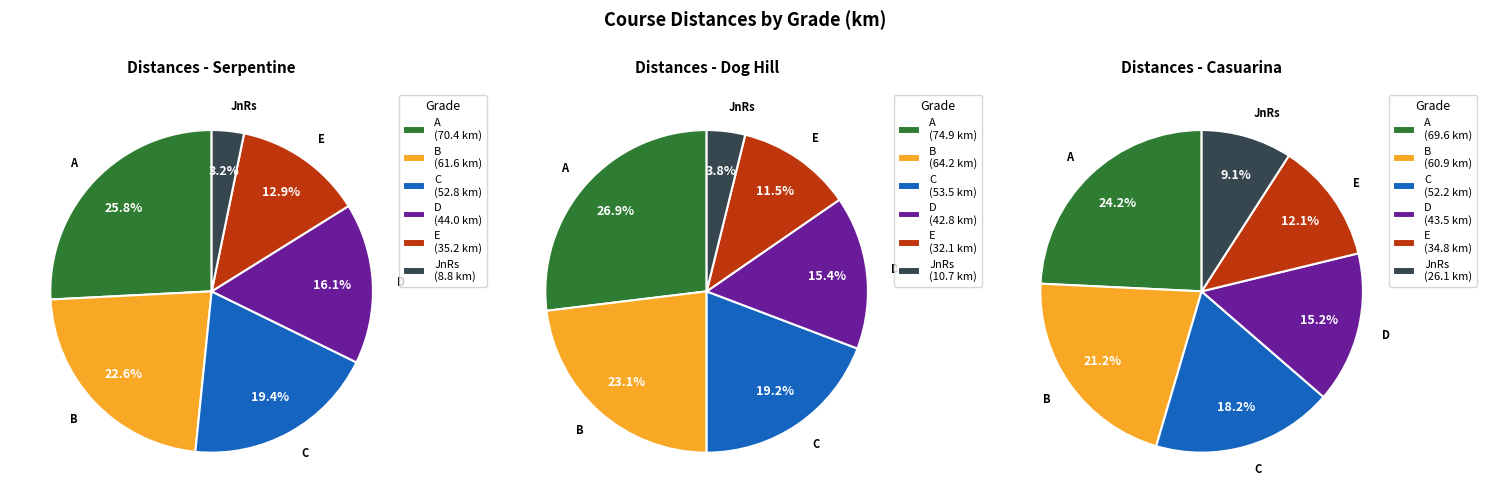

To the nearest percent, what percentage of the pie is B?

21%